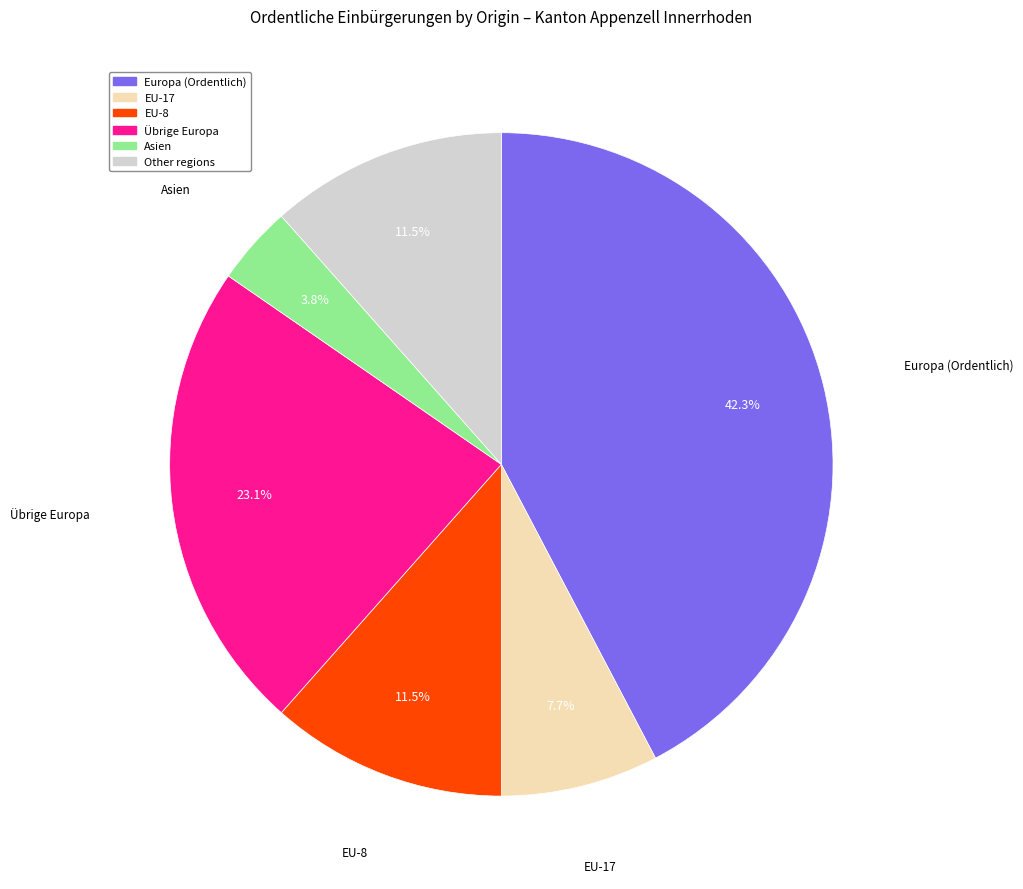

Is there a majority slice in this chart?

No